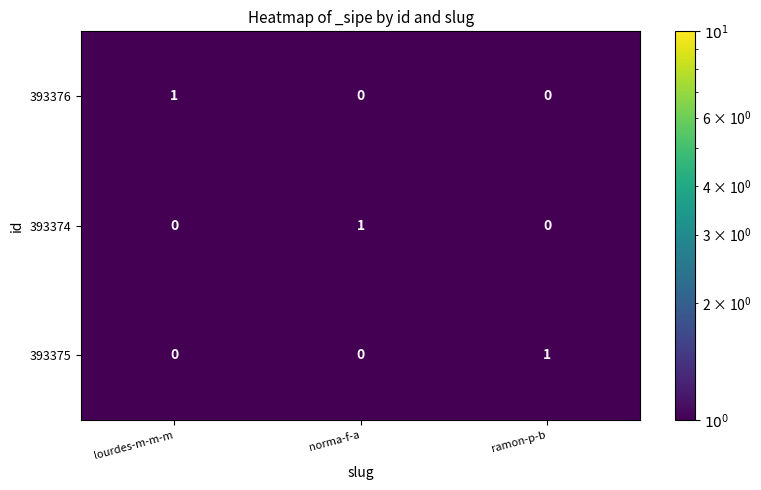

How many distinct data groups are displayed?

3